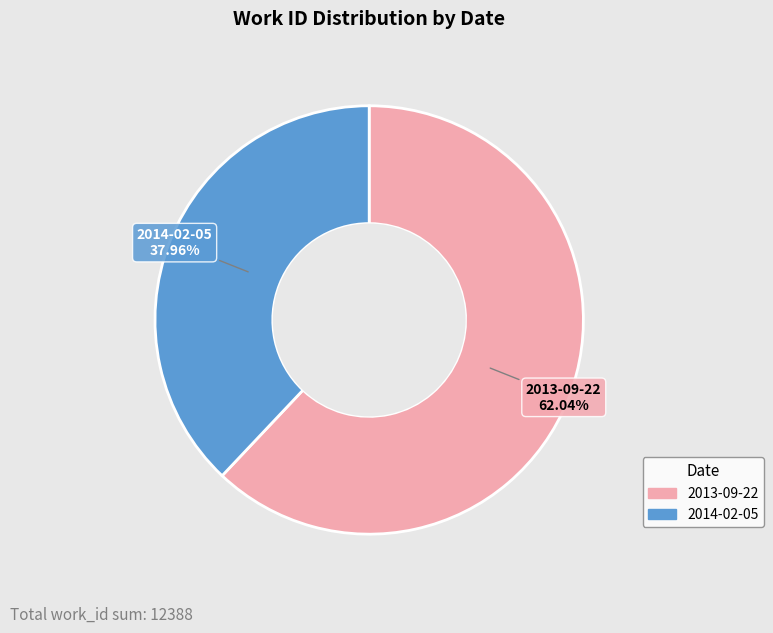

Does any single category account for the majority?

Yes